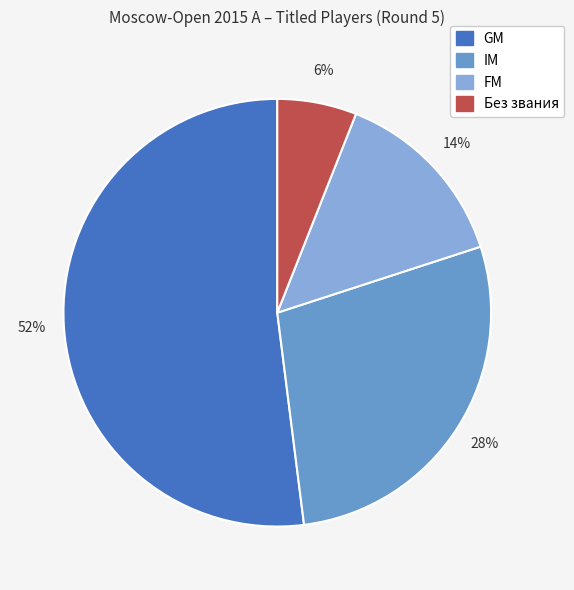

To the nearest percent, what is the difference between the largest and smallest slice percentages?

46%